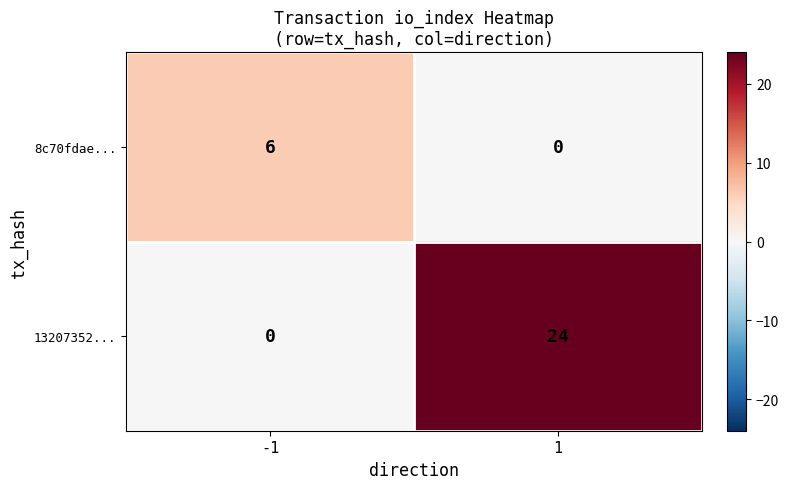

Which series has the largest range (max minus min)?

13207352...